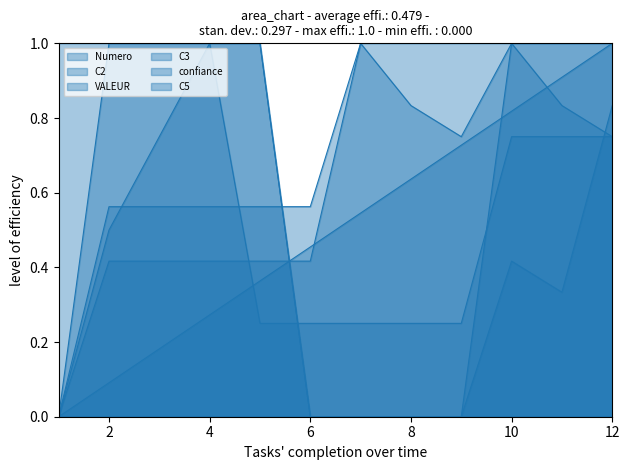

True or false: Numero has more than 1 interior local peaks.

False